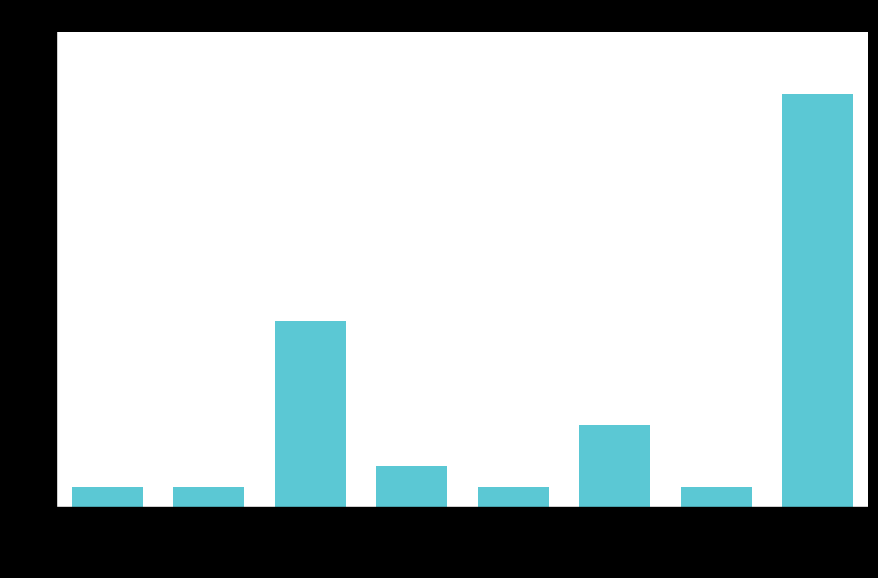

Is it true that the value at SN/VX/22 is 4?

False